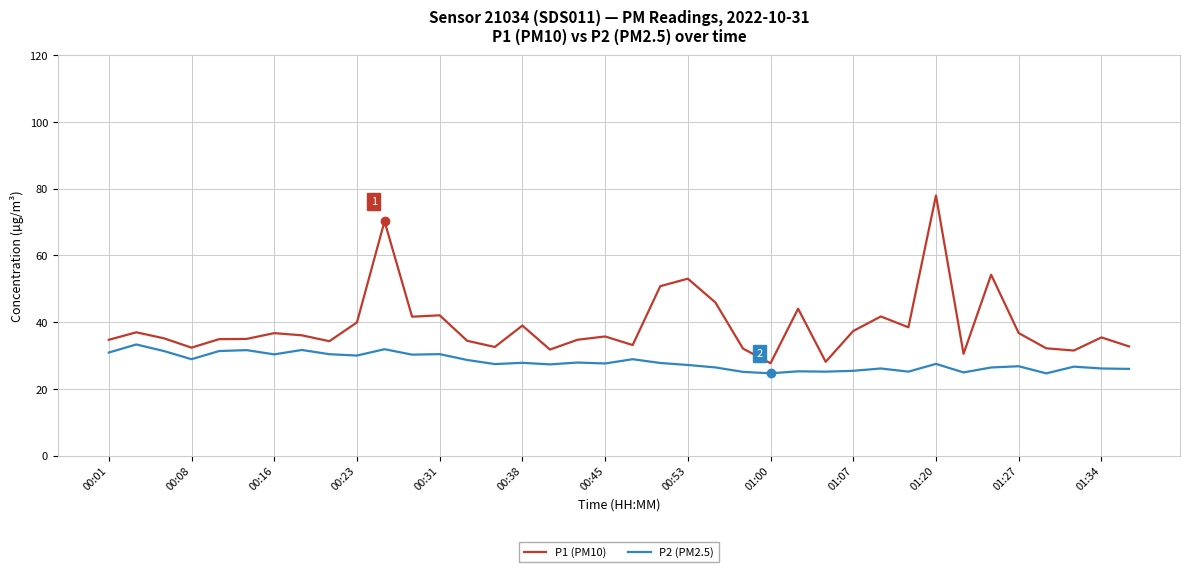

Which series has the largest total across all categories?

P1 (PM10)